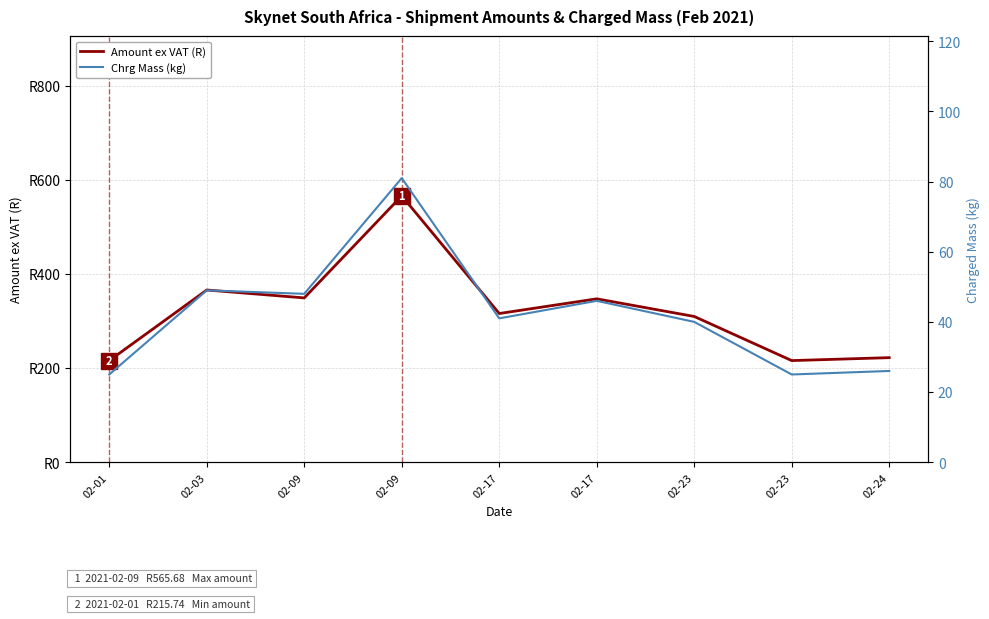

At which label is Amount ex VAT (R) closest to 390?

02-03